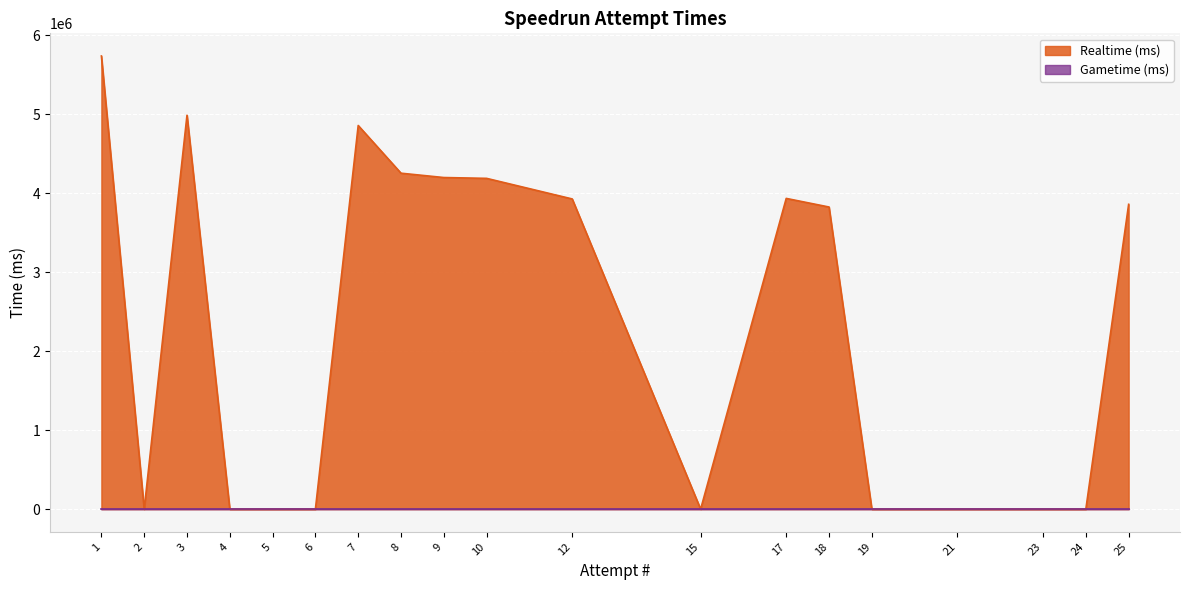

What is the maximum value for Realtime (ms)?

5739190